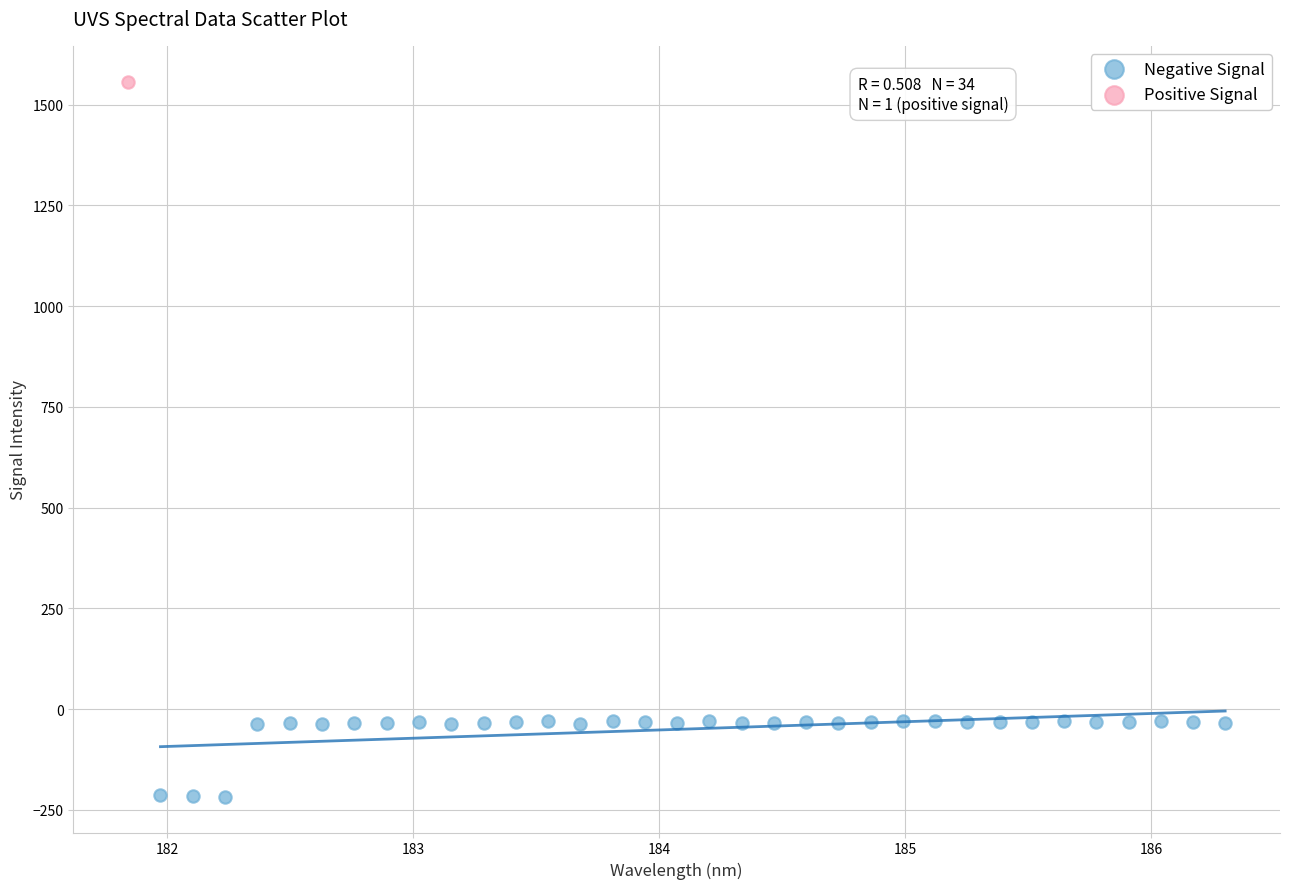

What are all the series names shown in the legend?

Negative Signal, Positive Signal